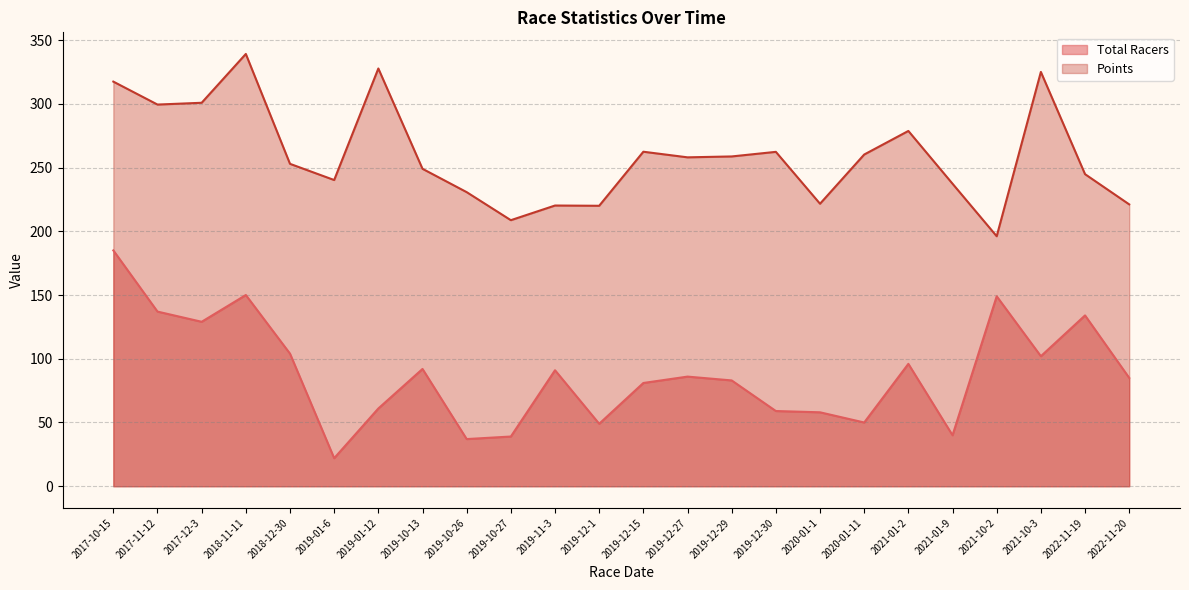

Which category has the highest value across all series?

2018-11-11